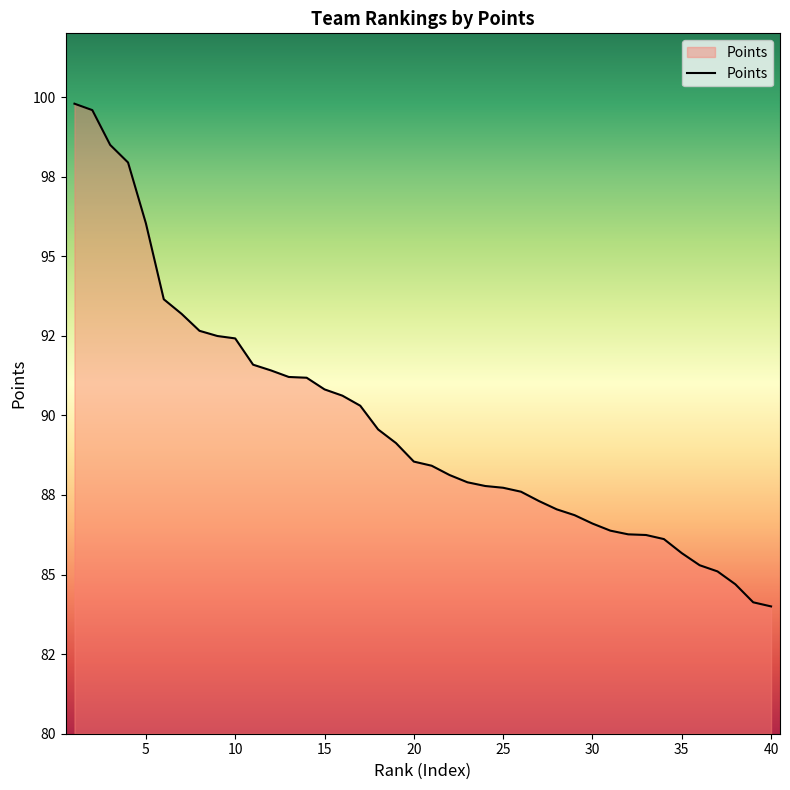

What is the minimum value shown in the chart?

84.0